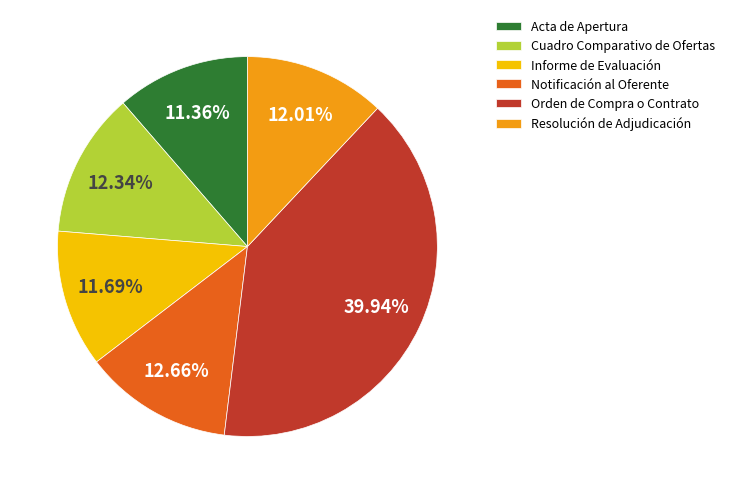

To the nearest percent, what percentage of the pie is Notificación al Oferente?

13%